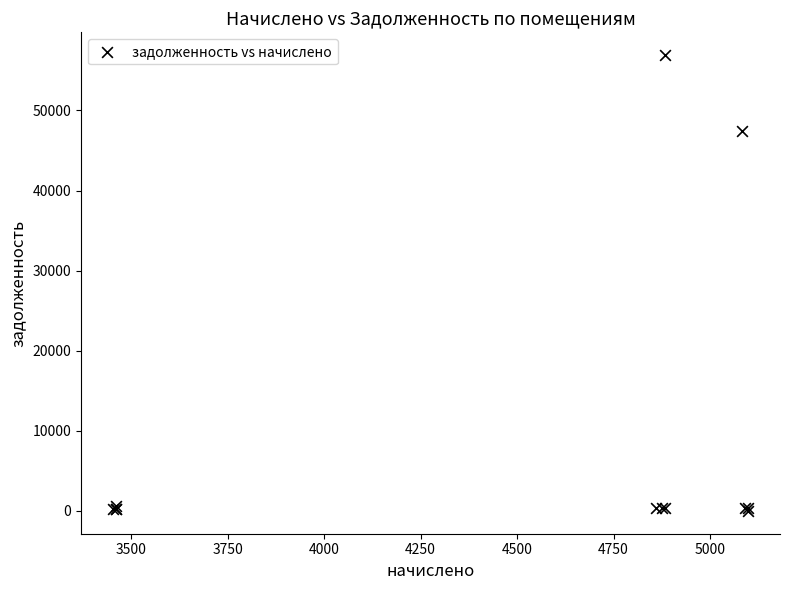

What Y value in the scatter plot is closest to 28452?

47400.6